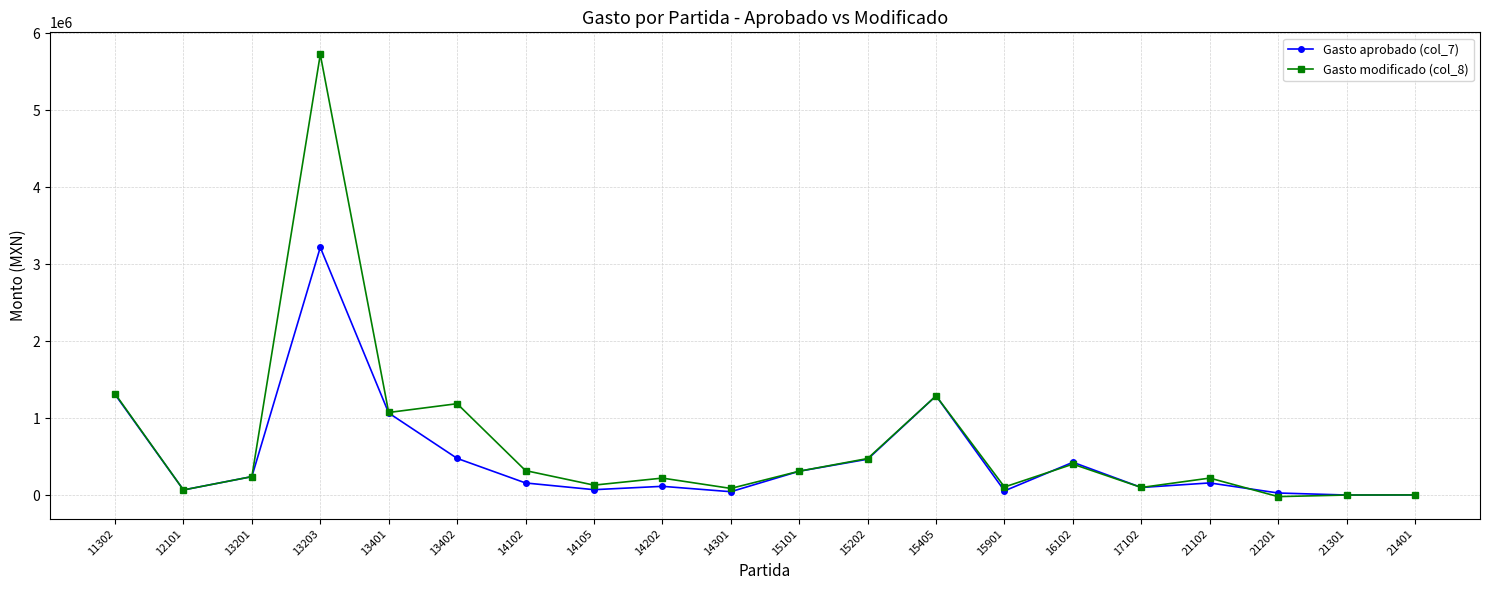

How many lines are shown in the chart?

2